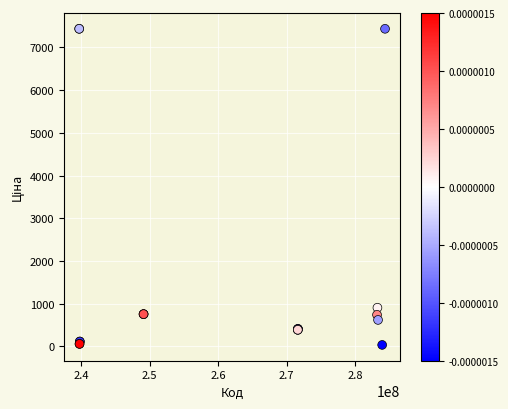

What Y value in the scatter plot is closest to 3734?

903.5